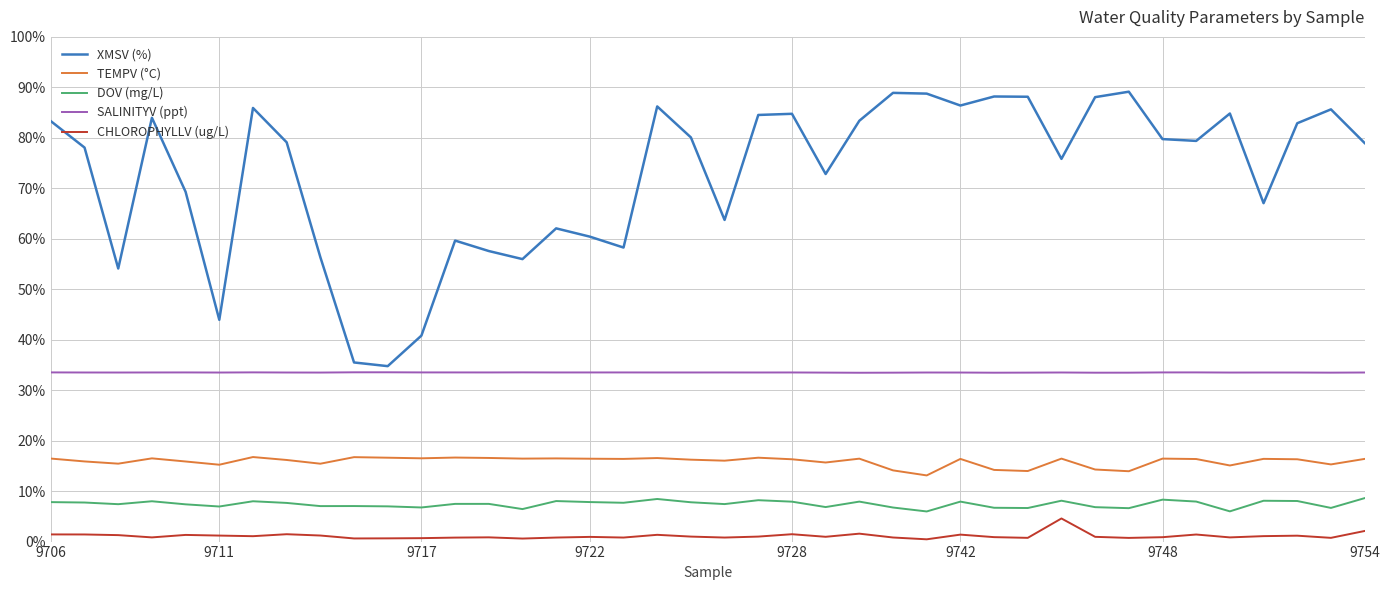

Which series has the largest range (max minus min)?

XMSV (%)